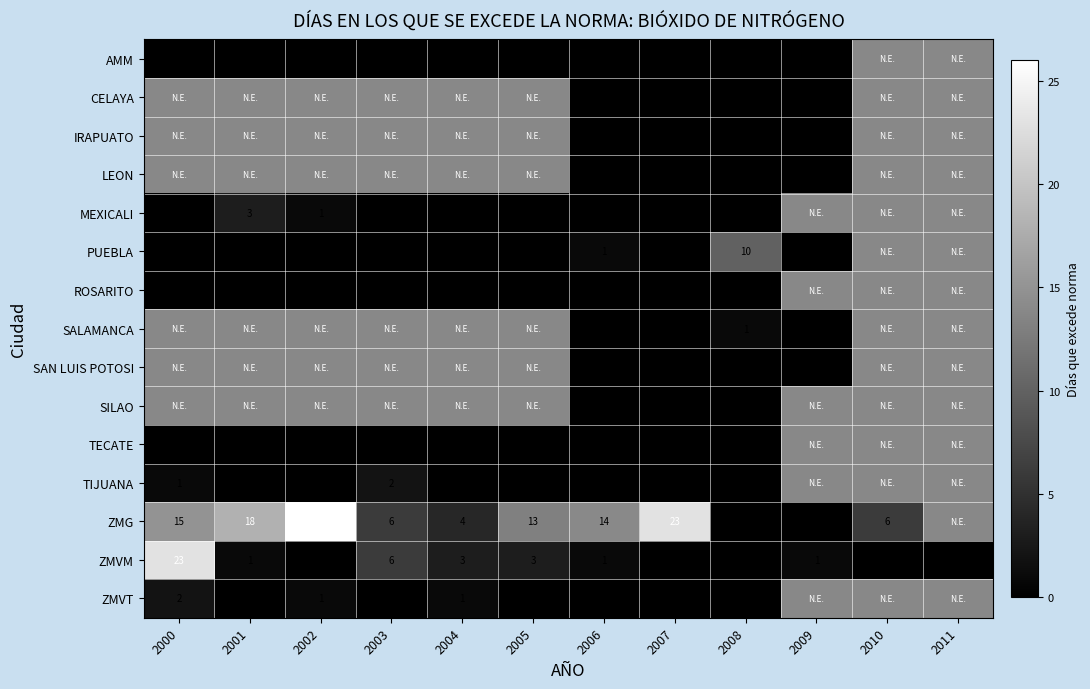

What is the average value of the ZMVM series?

3